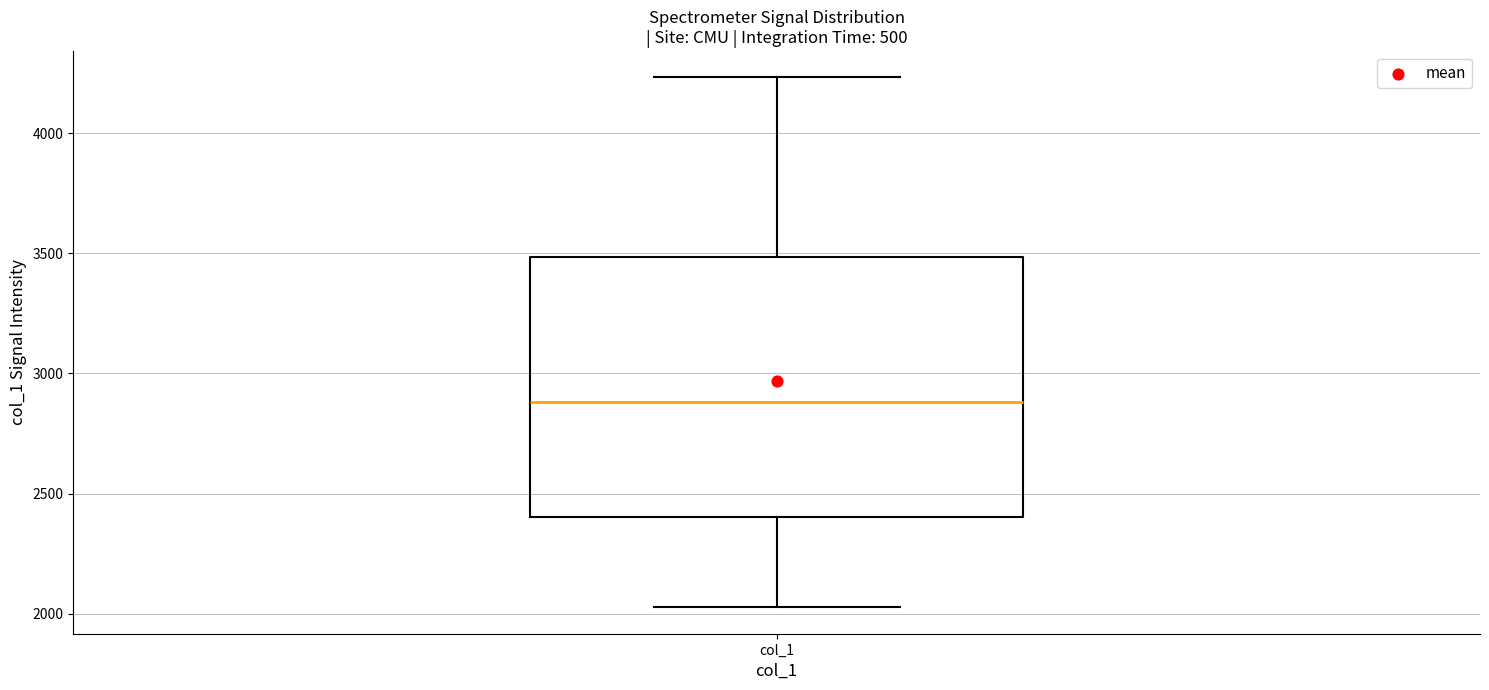

Where does the lower whisker of the box for col_1 end on the y-axis? The values are not printed on the chart, so give them approximately, as read against the axis.

2050